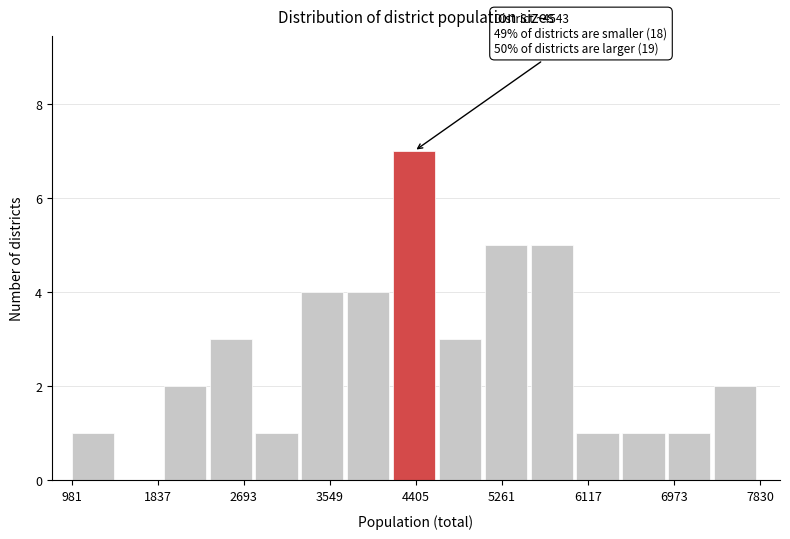

Over which range of the x-axis is the bar tallest?

4200 to 4600